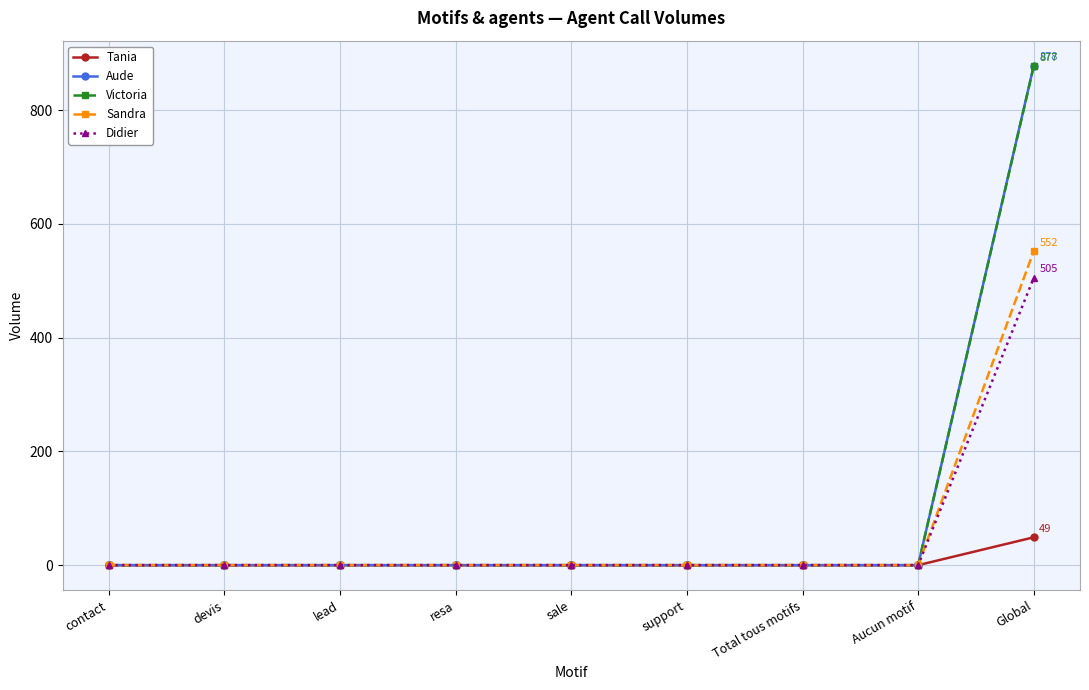

At which label does Aude reach its peak?

Global